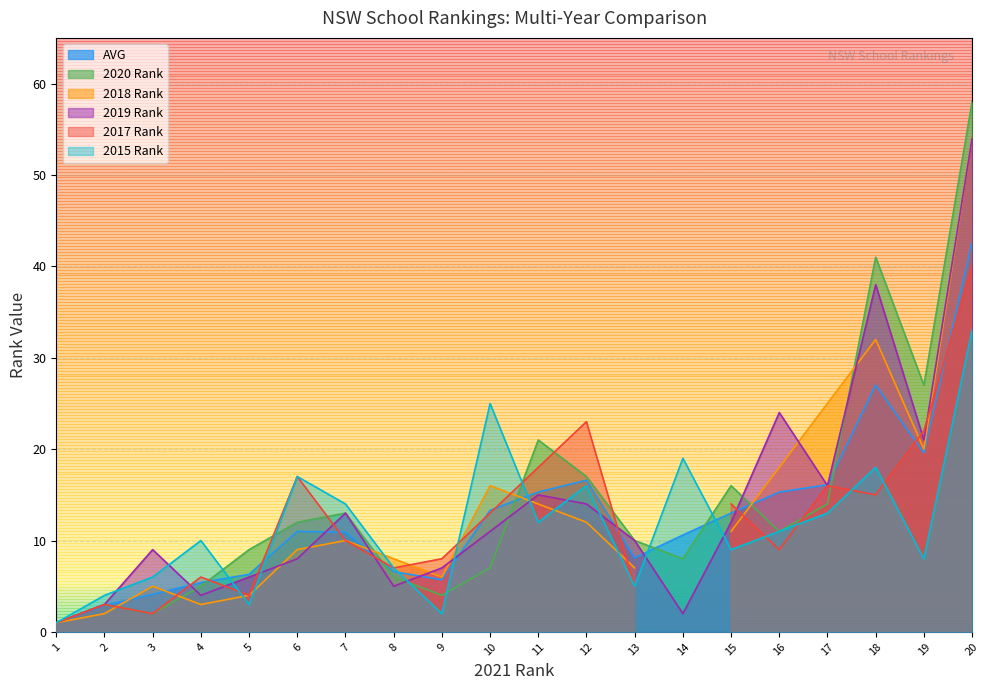

Is the value of 2020 Rank at 12 greater than the value of 2015 Rank at 20?

No